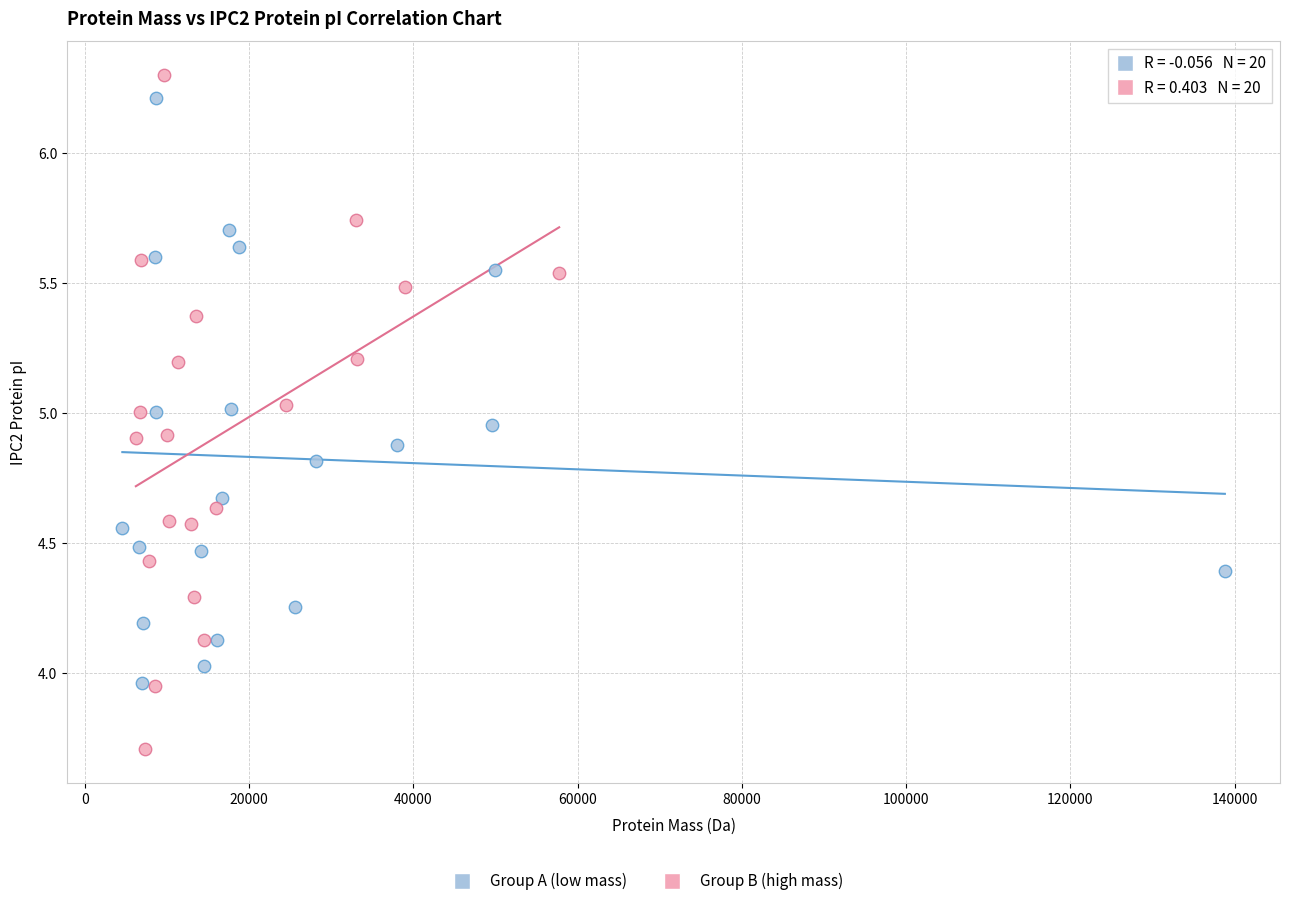

Which series reaches the minimum Y coordinate?

Group B (high mass)